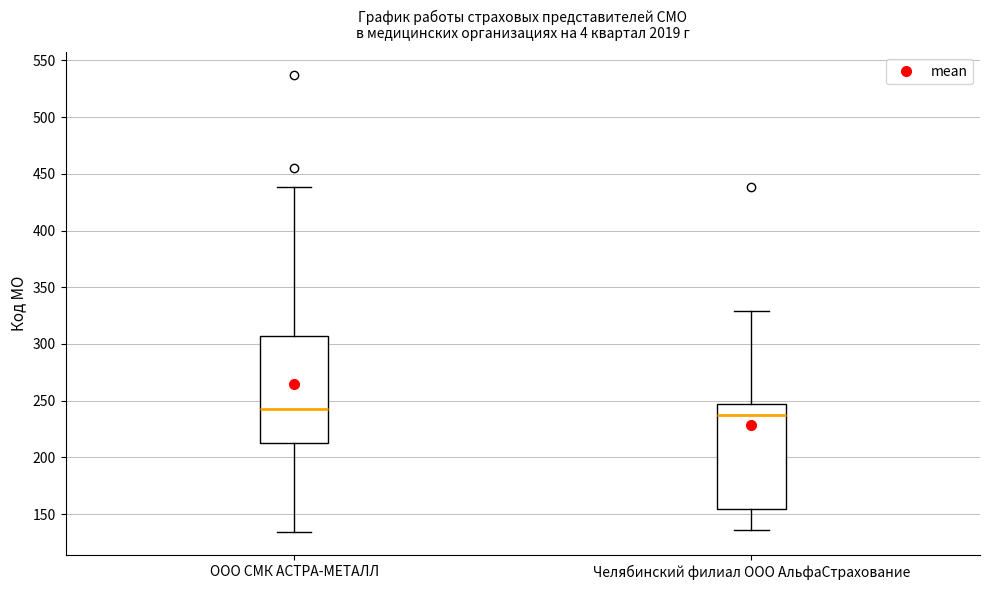

Reading left to right, transcribe this box plot: for each box, give where its median line is, the range the box spans, and where its two whiskers end, as read against the y-axis. The values are not printed on the chart, so give them approximately, as read against the axis.

ООО СМК АСТРА-МЕТАЛЛ: median 245, box 215 to 305, whiskers 135 to 440
Челябинский филиал ООО АльфаСтрахование: median 240, box 155 to 245, whiskers 135 to 330